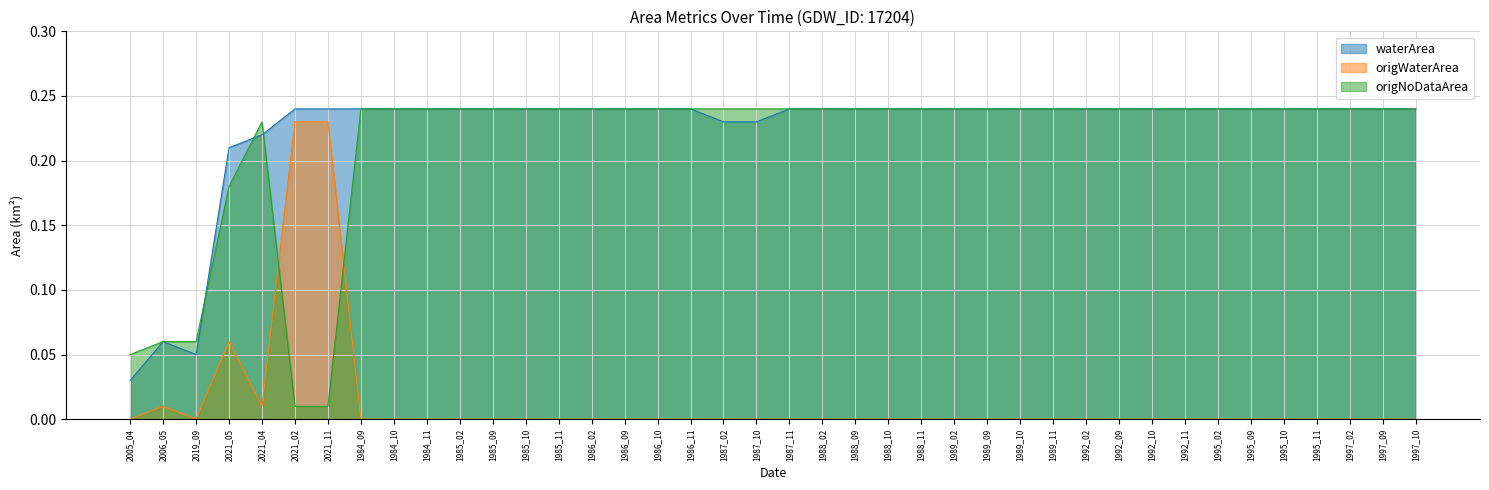

How many interior local valleys does the waterArea series have?

1